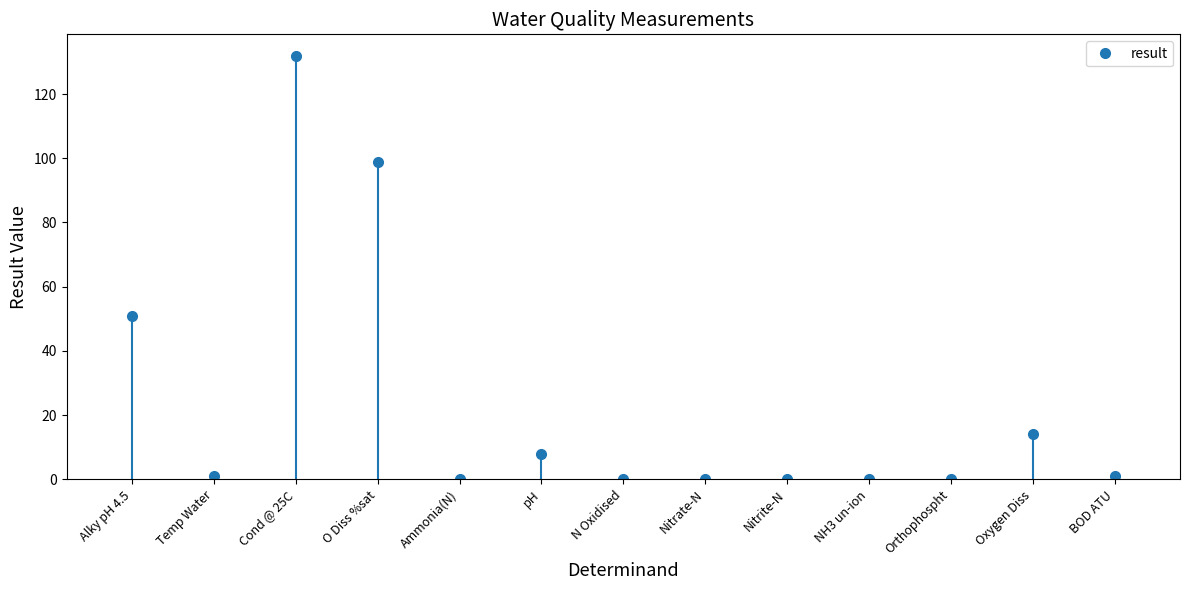

How many values are below 1?

6